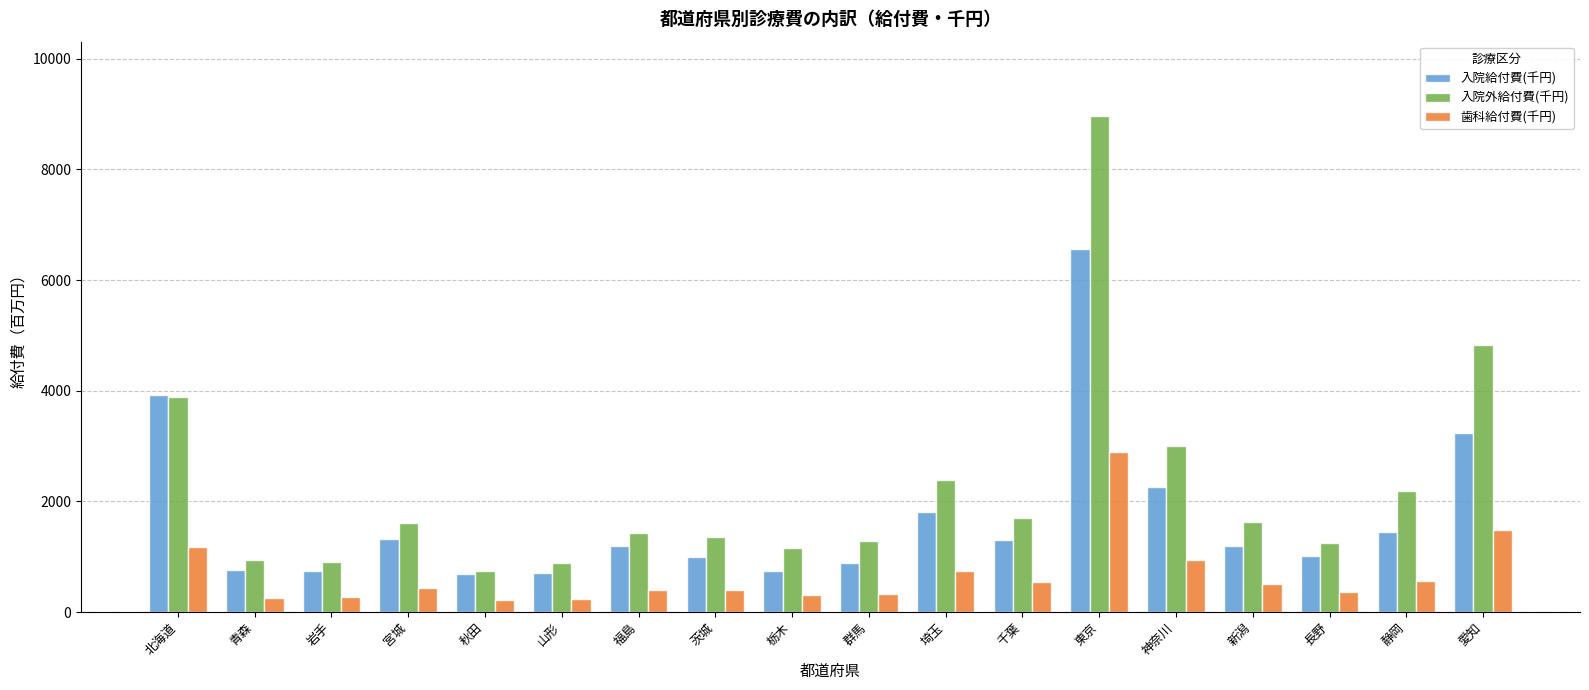

At which label does 入院給付費(千円) reach its peak?

東京